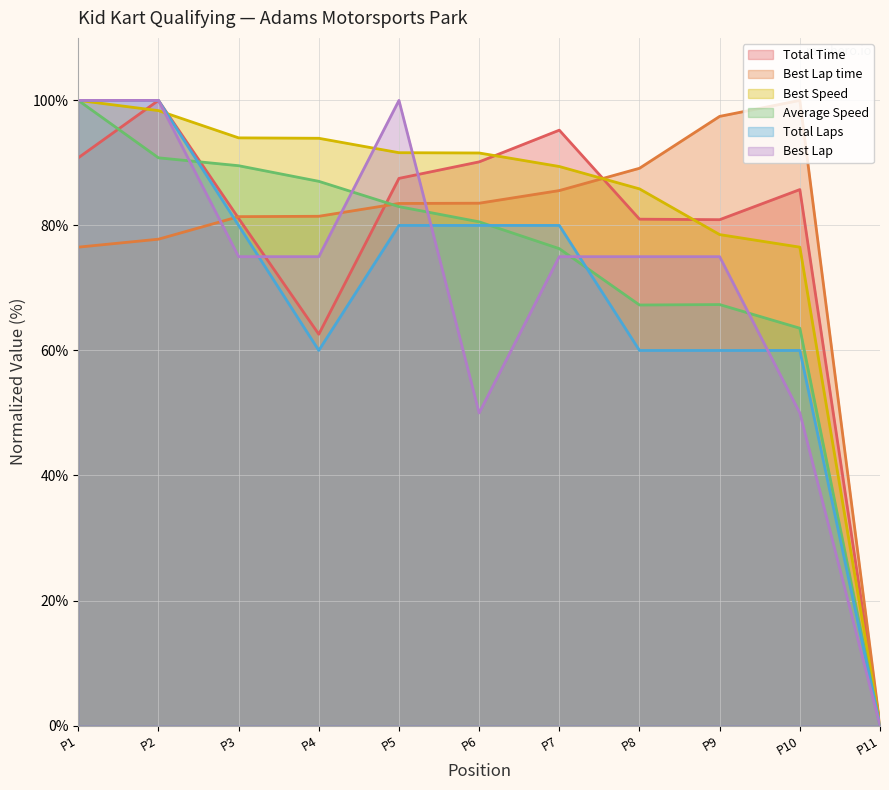

What is the maximum value for Best Lap?

100.0